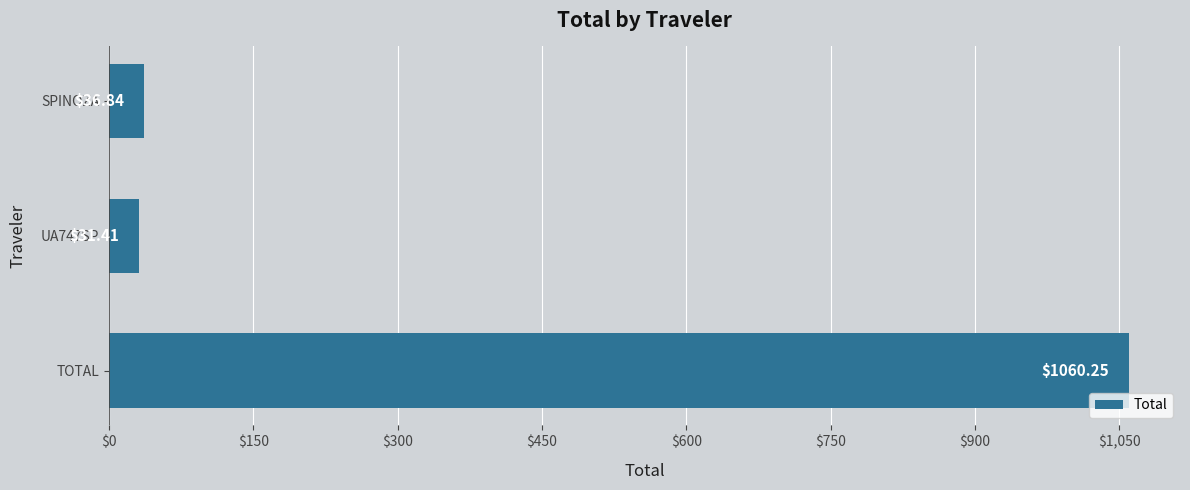

At which category does the chart reach its peak across all series?

TOTAL